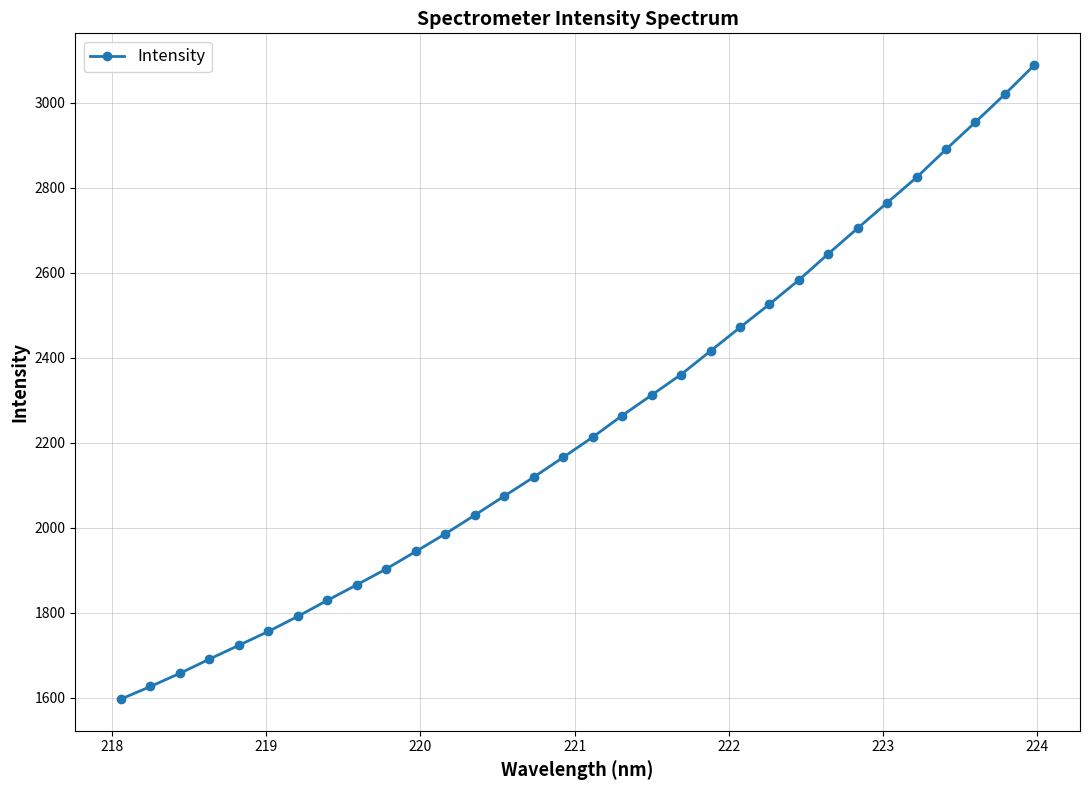

What is the value of the 20th point from the left?

2360.9